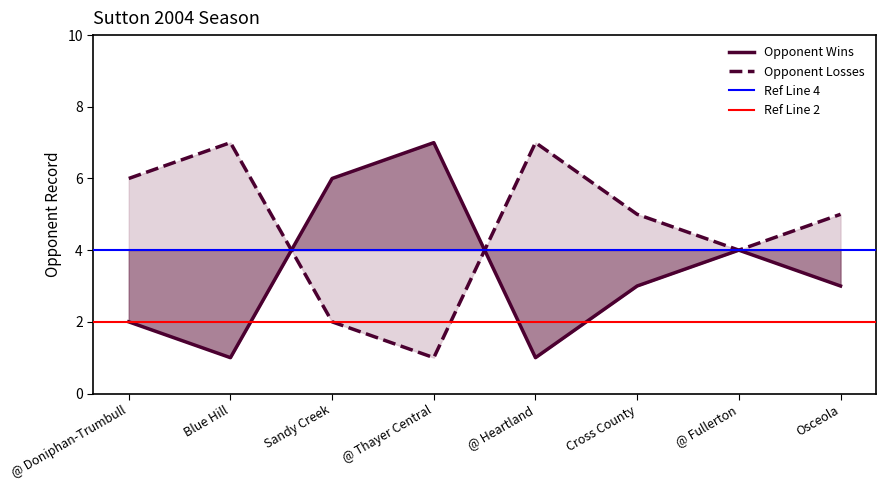

Is the value of Opponent Wins at @ Doniphan-Trumbull greater than the value of Opponent Losses at Osceola?

No